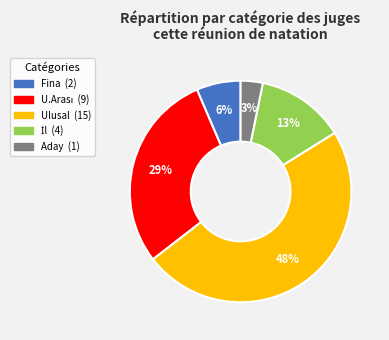

Is it true that Fina is 6% of the pie?

True